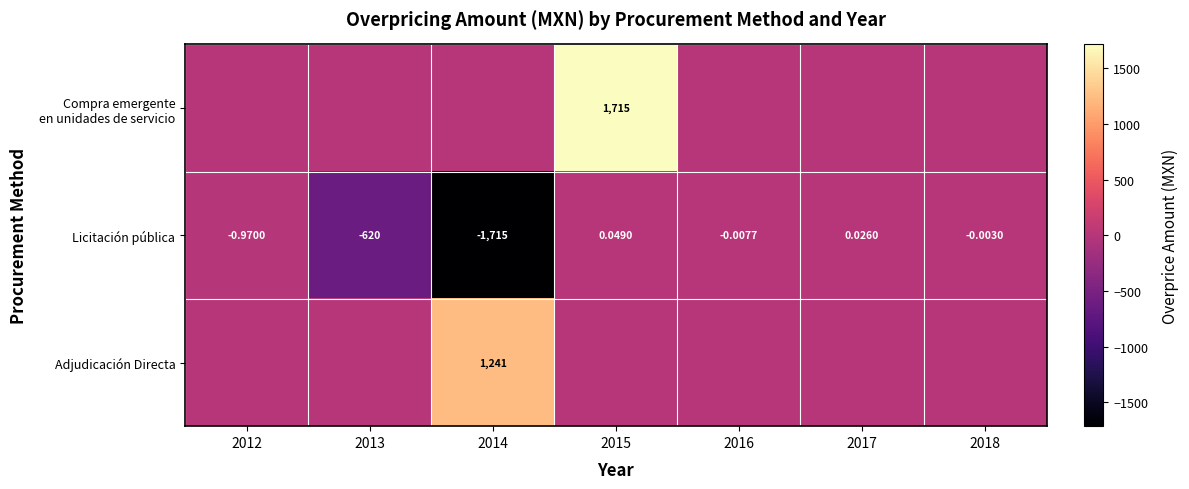

How many values in the Licitación pública series are below 0?

5